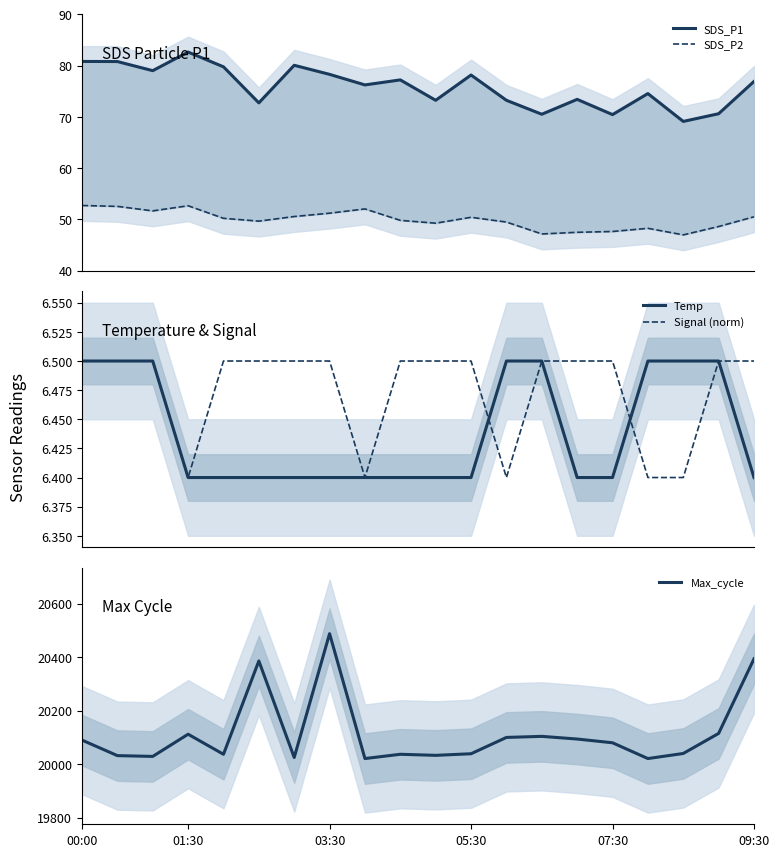

True or false: Max_cycle has a value of 20080 at 07:30.

True